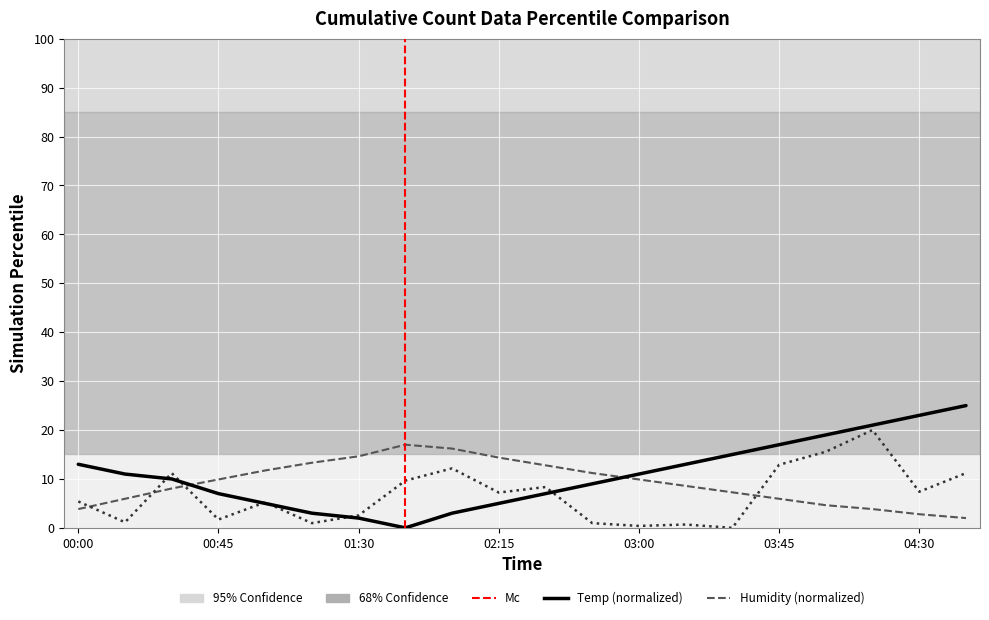

What is the label of the 11th point from the left?

02:30